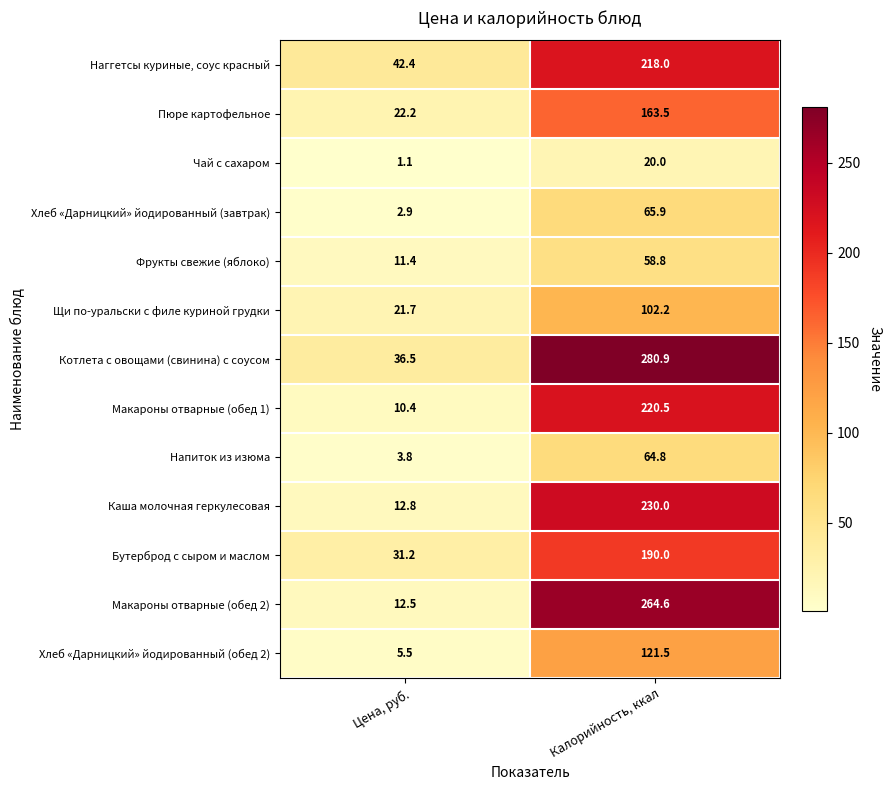

What is the difference between the maximum and minimum values in the Котлета с овощами (свинина) с соусом series?

244.4